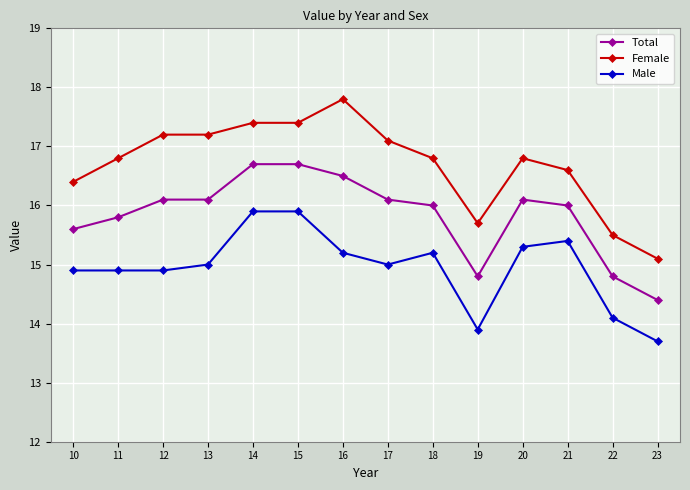

Does the chart have visible grid lines?

Yes